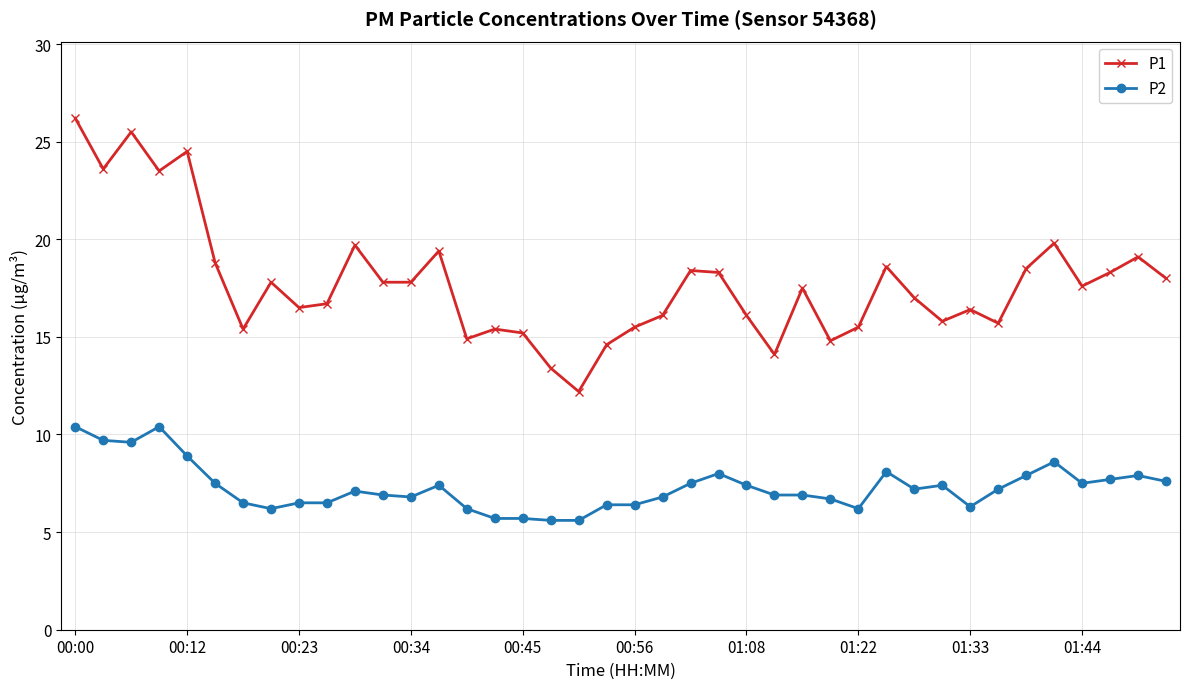

True or false: P2 has more than 0 interior local peaks.

True